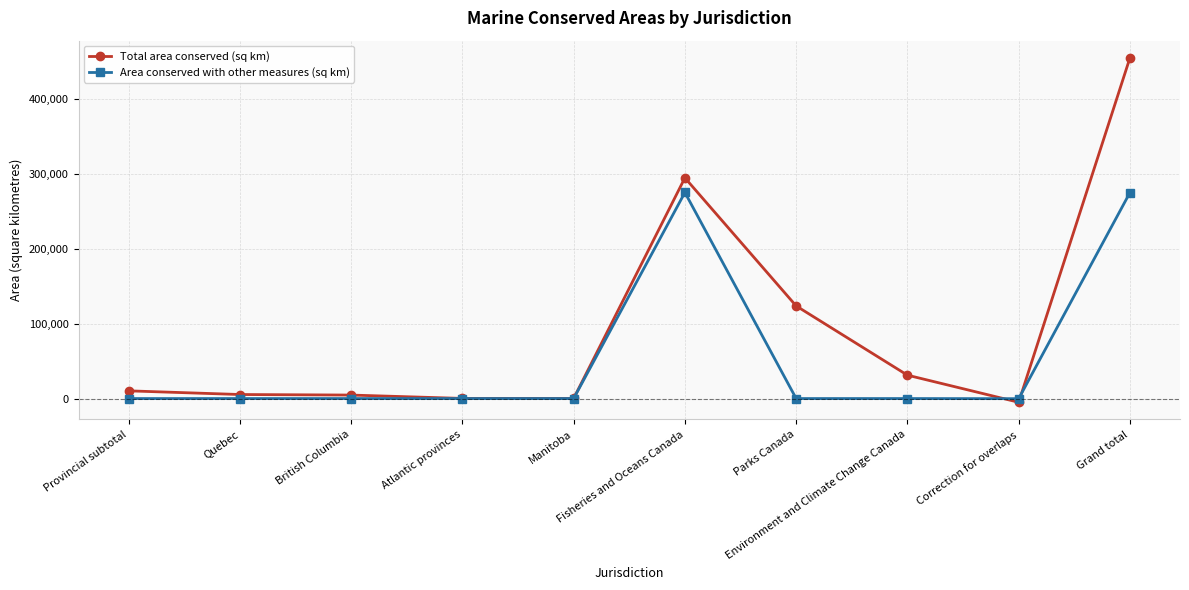

Which series has the largest range (max minus min)?

Total area conserved (sq km)